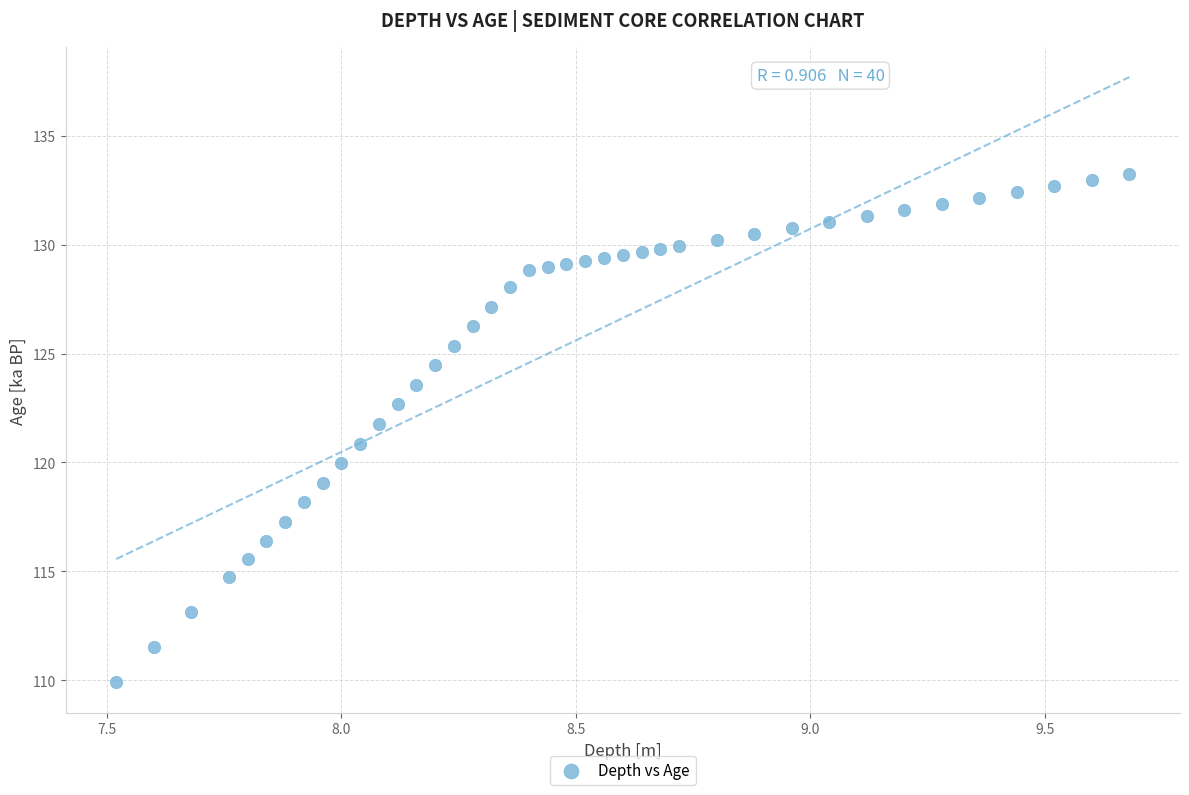

What is the range of X values (max minus min)?

2.2